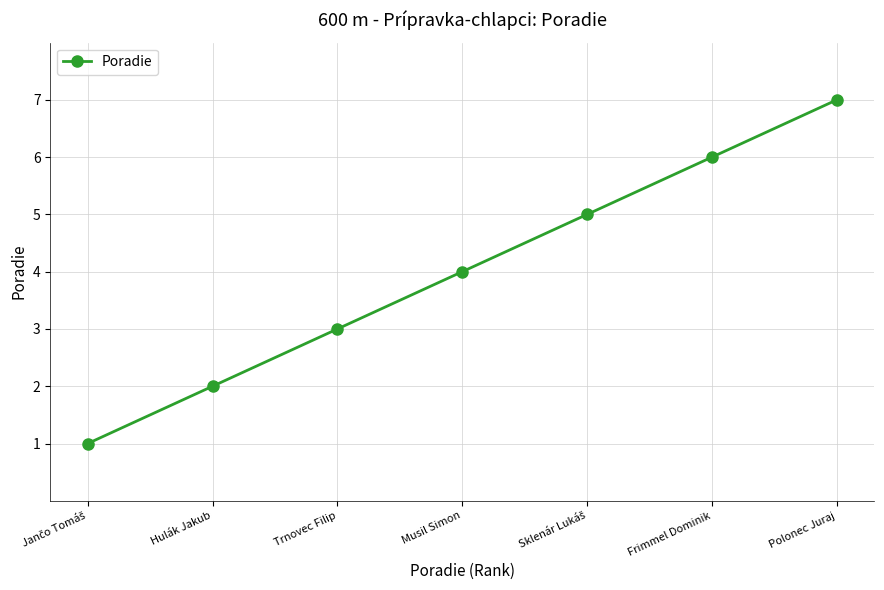

True or false: there are more than 2 points higher than both neighbors.

False